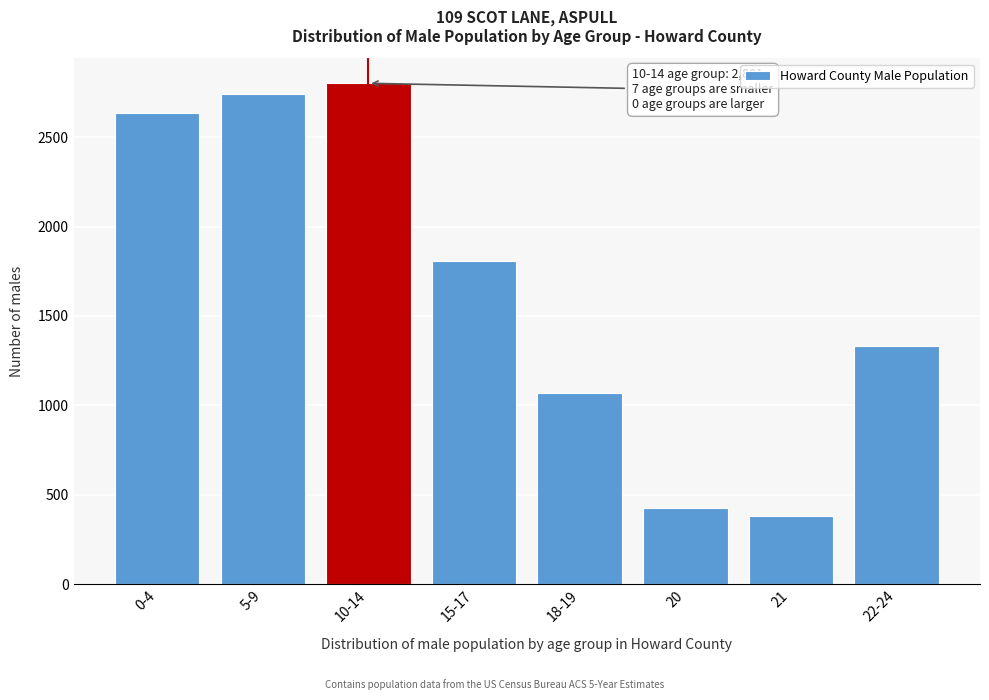

Reading left to right, list all the values displayed in this chart.

2634	2739	2801	1805	1067	426	380	1332